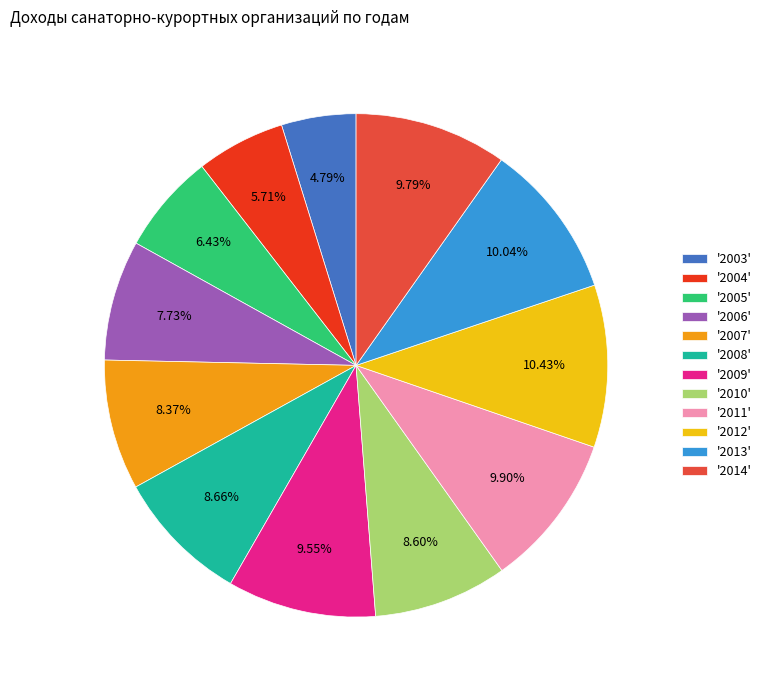

How many segments does this pie chart have?

12